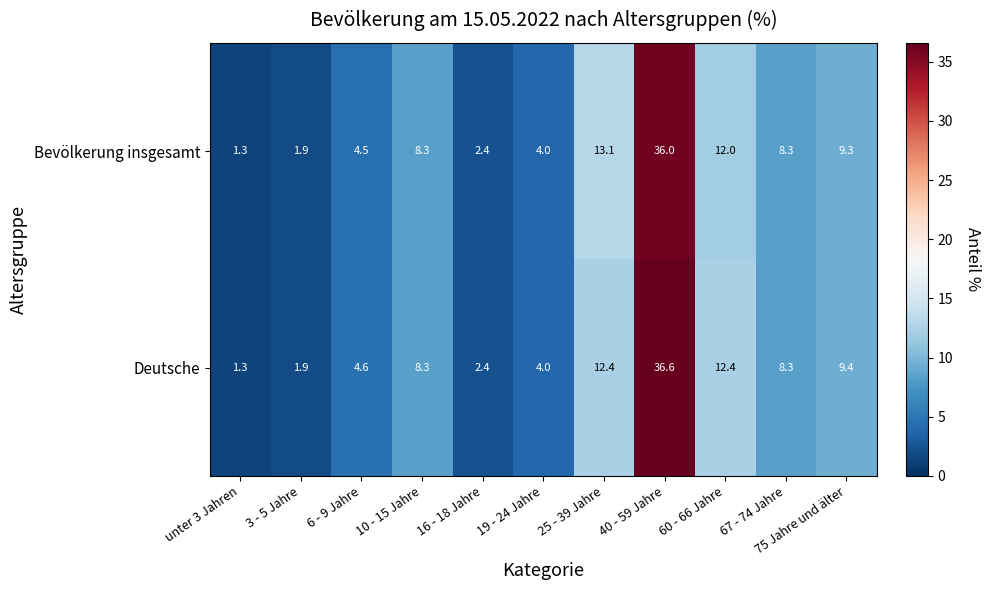

Between unter 3 Jahren and 40 - 59 Jahre, which series saw the biggest shift?

Deutsche